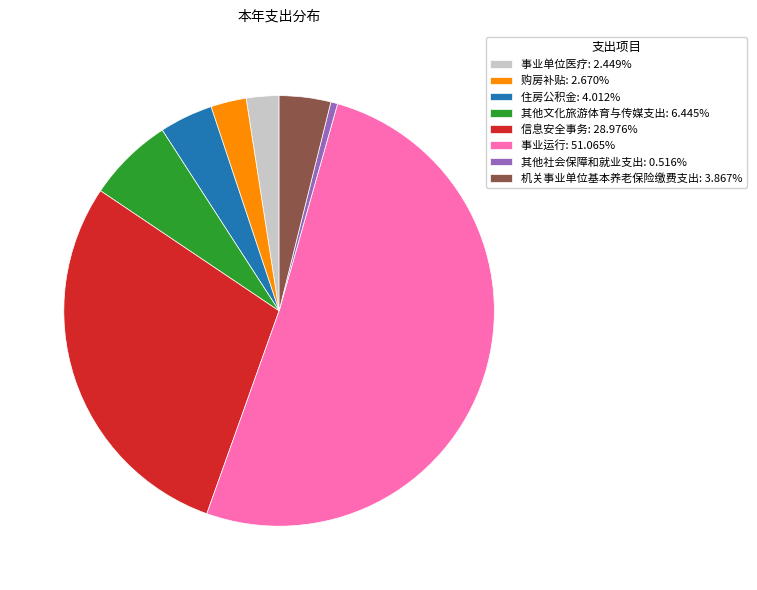

Is 信息安全事务: 28.976% the majority of the pie?

No